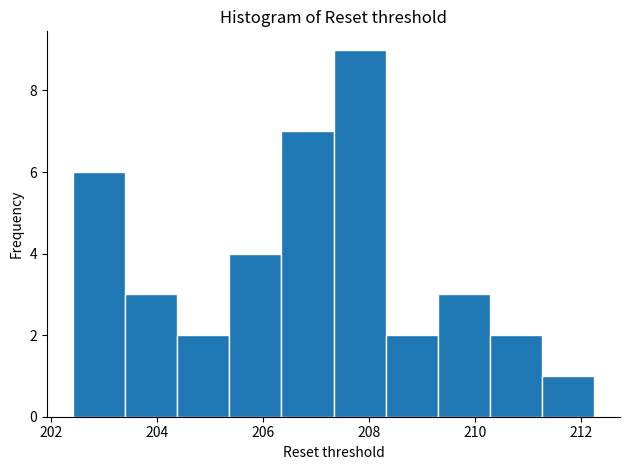

Reading left to right, transcribe this chart: for each bar, give the range it covers on the x-axis and its height. Neither the bar edges nor the heights are printed on the chart, so give them approximately, as read against the axes.

202.4 to 203.4: 6
203.4 to 204.4: 3
204.4 to 205.4: 2
205.4 to 206.4: 4
206.4 to 207.4: 7
207.4 to 208.4: 9
208.4 to 209.4: 2
209.4 to 210.2: 3
210.2 to 211.2: 2
211.2 to 212.2: 1